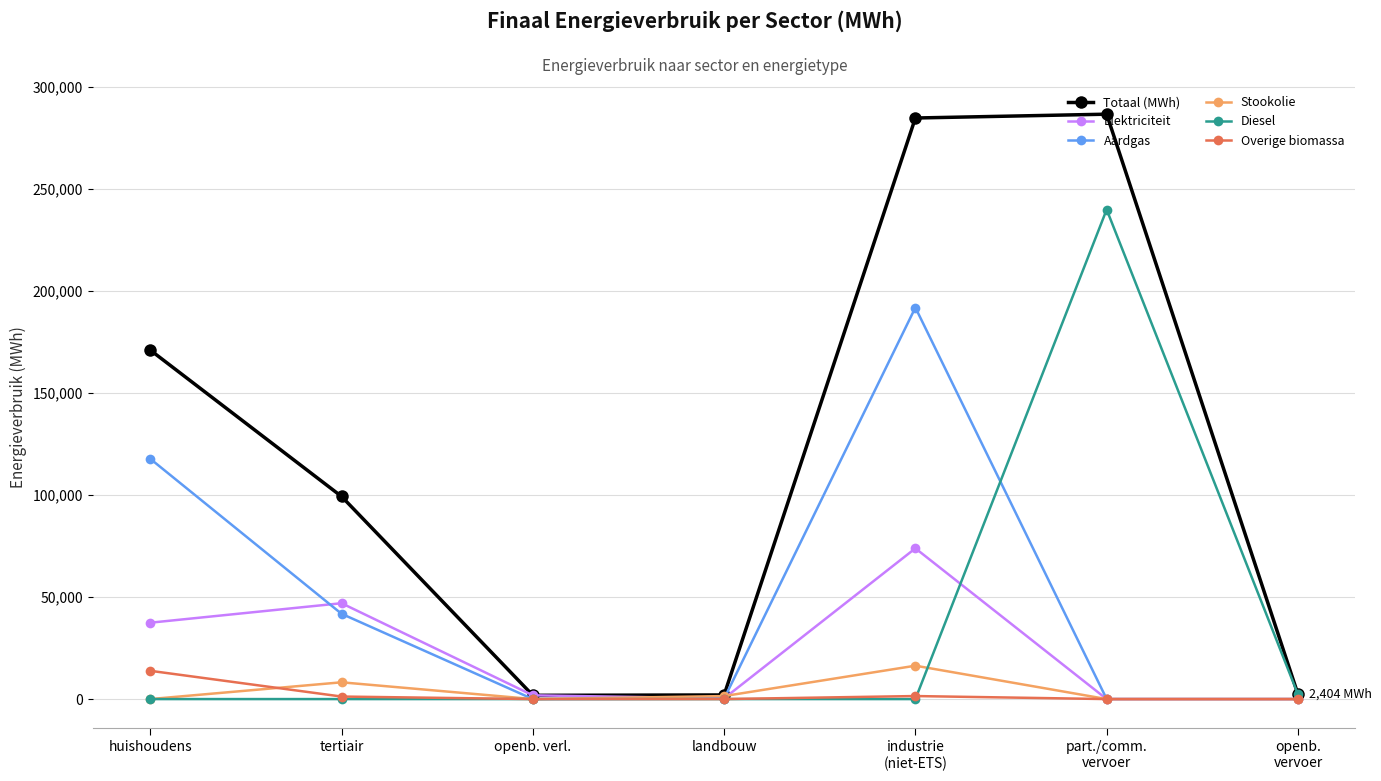

True or false: Stookolie has a value of 8215.1 at tertiair.

True